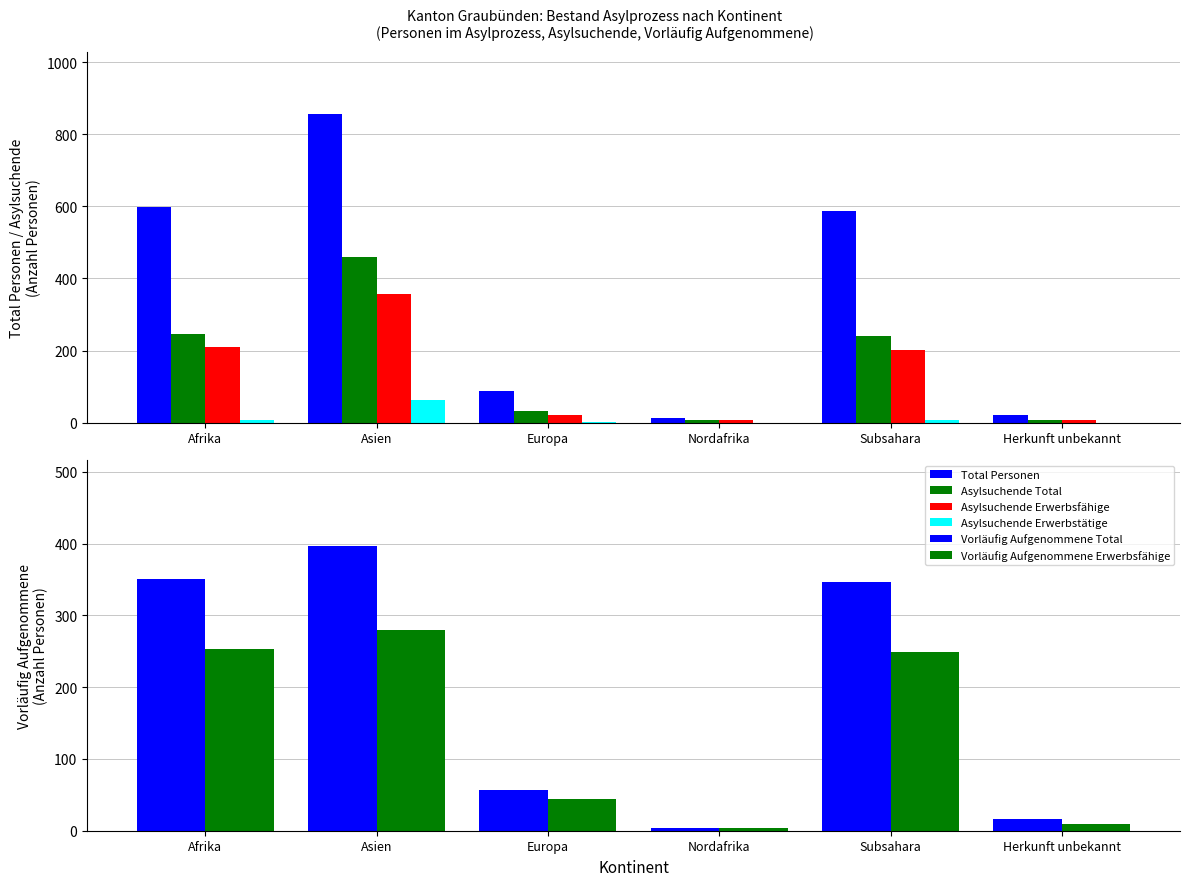

What is the average value of the Asylsuchende Total series?

165